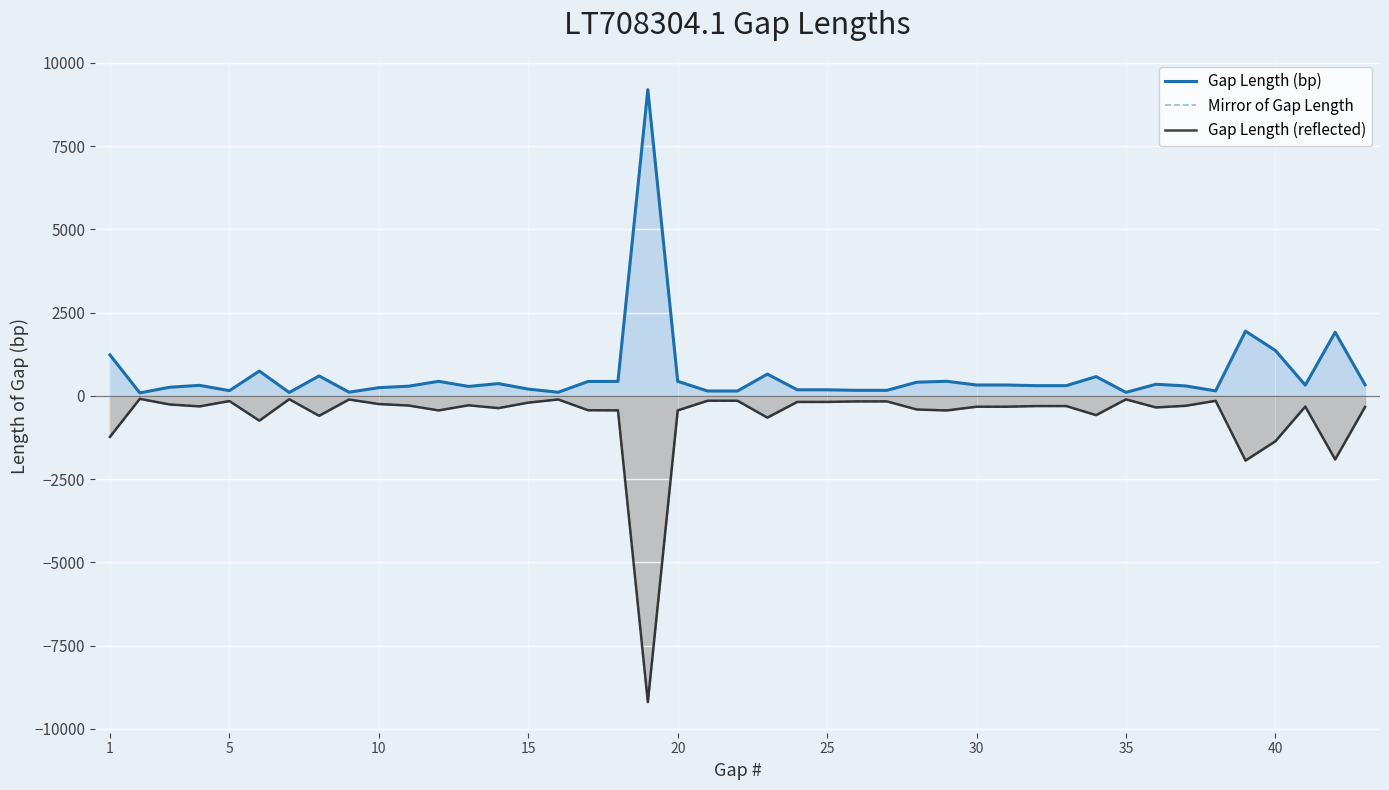

True or false: Gap Length (bp) - Right has more than 1 points higher than both neighbors.

True